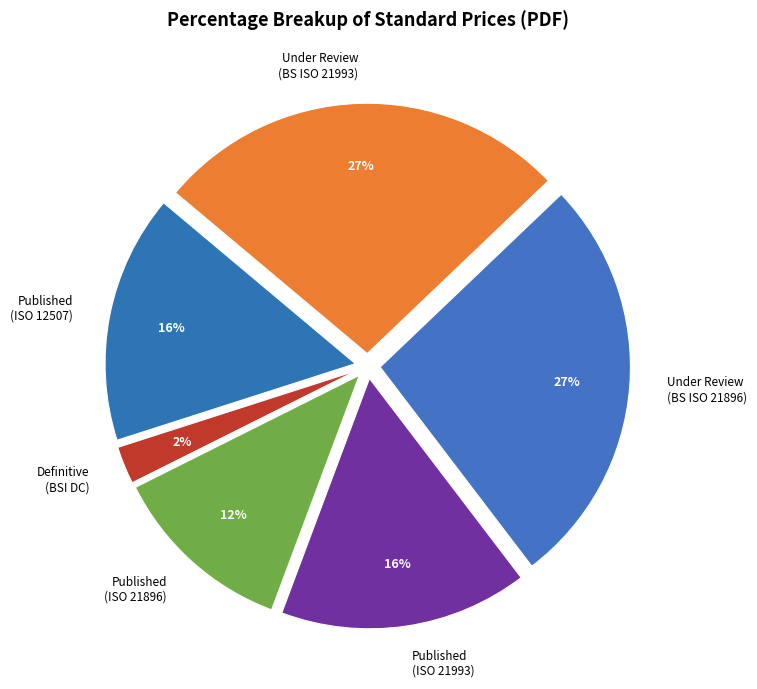

To the nearest percent, what portion does Published (ISO 12507) represent?

16%